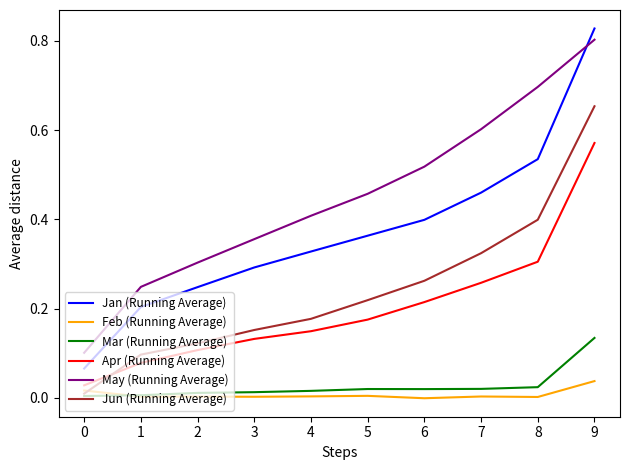

Between 4 and 6, which series saw the biggest shift?

May (Running Average)